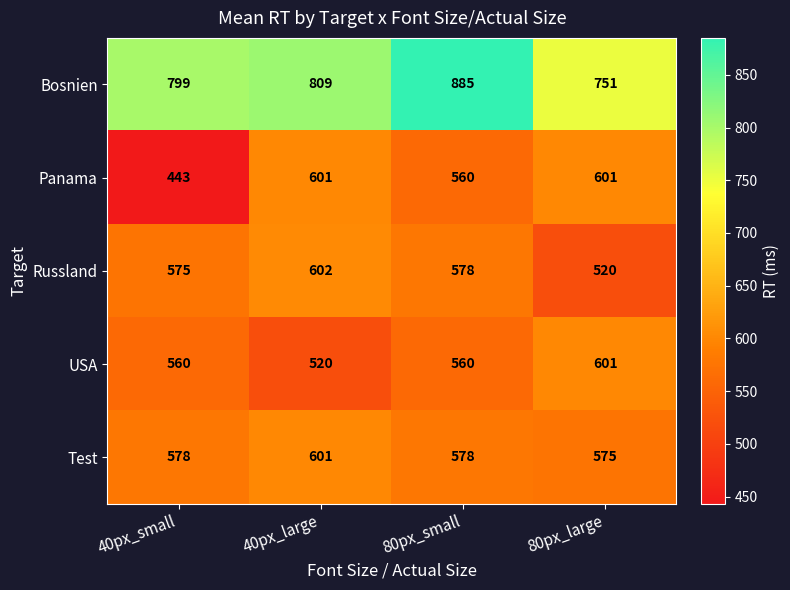

What is the approximate value of Test at 80px_large?

575